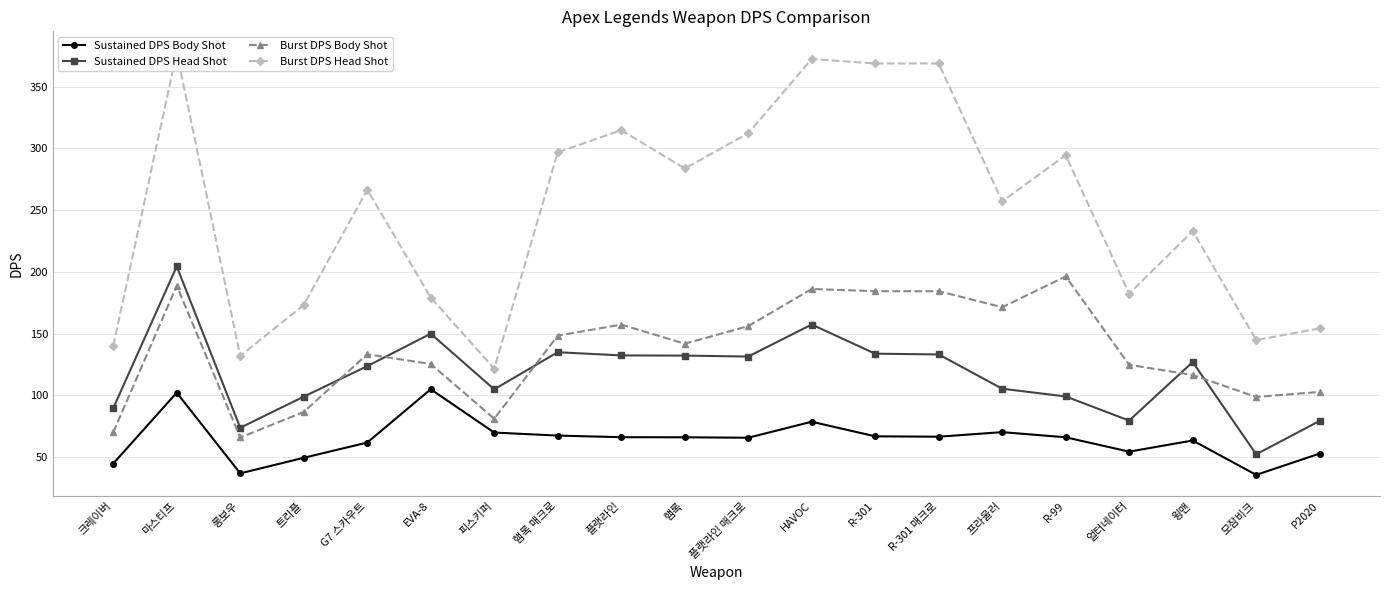

What are all the series names shown in the legend?

Sustained DPS Body Shot, Sustained DPS Head Shot, Burst DPS Body Shot, Burst DPS Head Shot